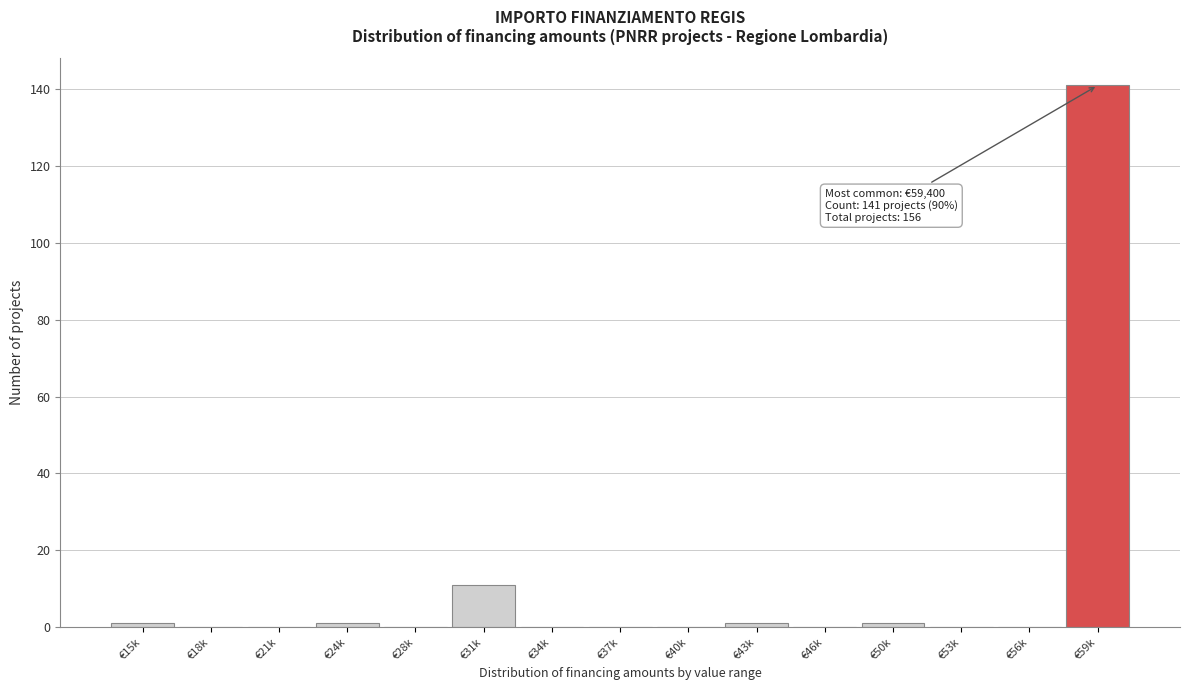

Reading left to right, what are all the values shown in this chart?

€15k=1	€18k=0	€21k=0	€24k=1	€28k=0	€31k=11	€34k=0	€37k=0	€40k=0	€43k=1	€46k=0	€50k=1	€53k=0	€56k=0	€59k=141